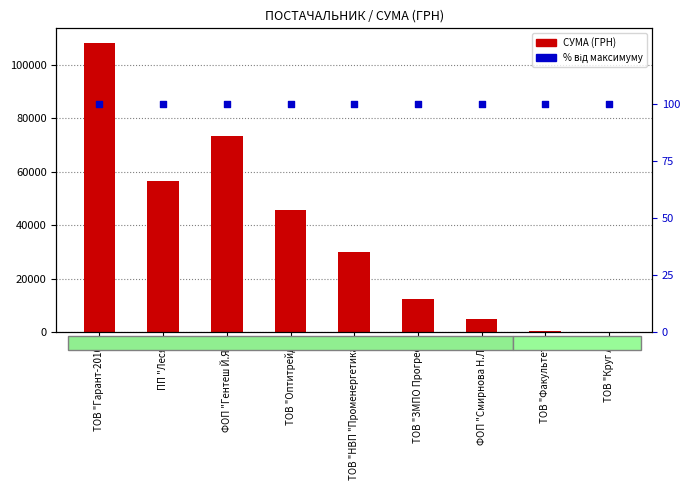

What are all the series names shown in the legend?

СУМА (ГРН), % від максимуму